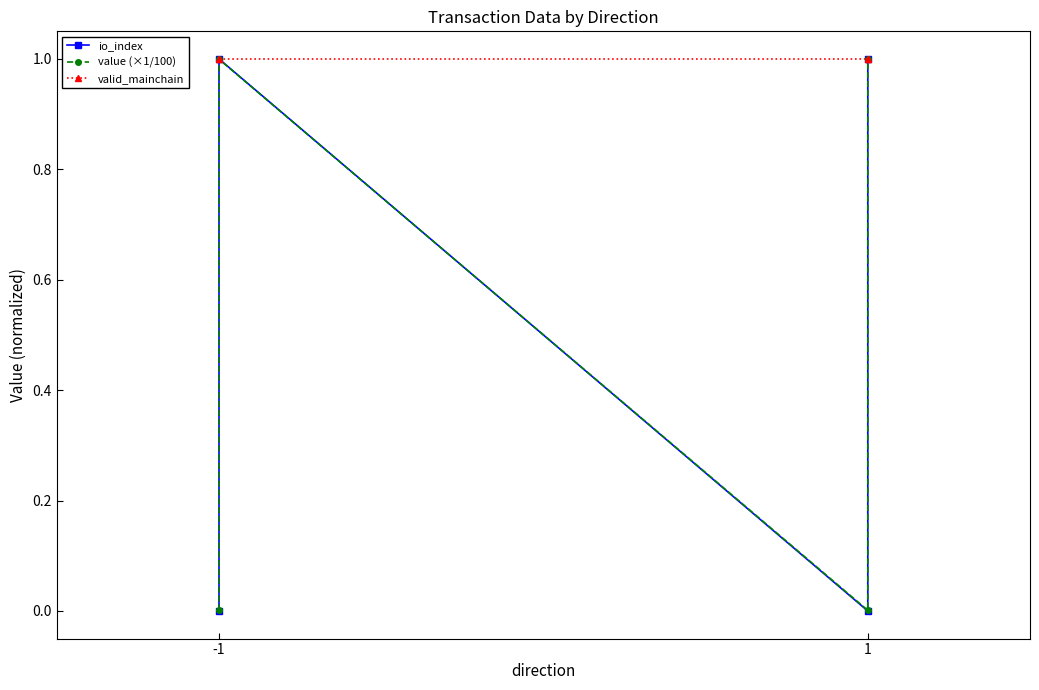

Read the valid_mainchain value at -1.

1.0